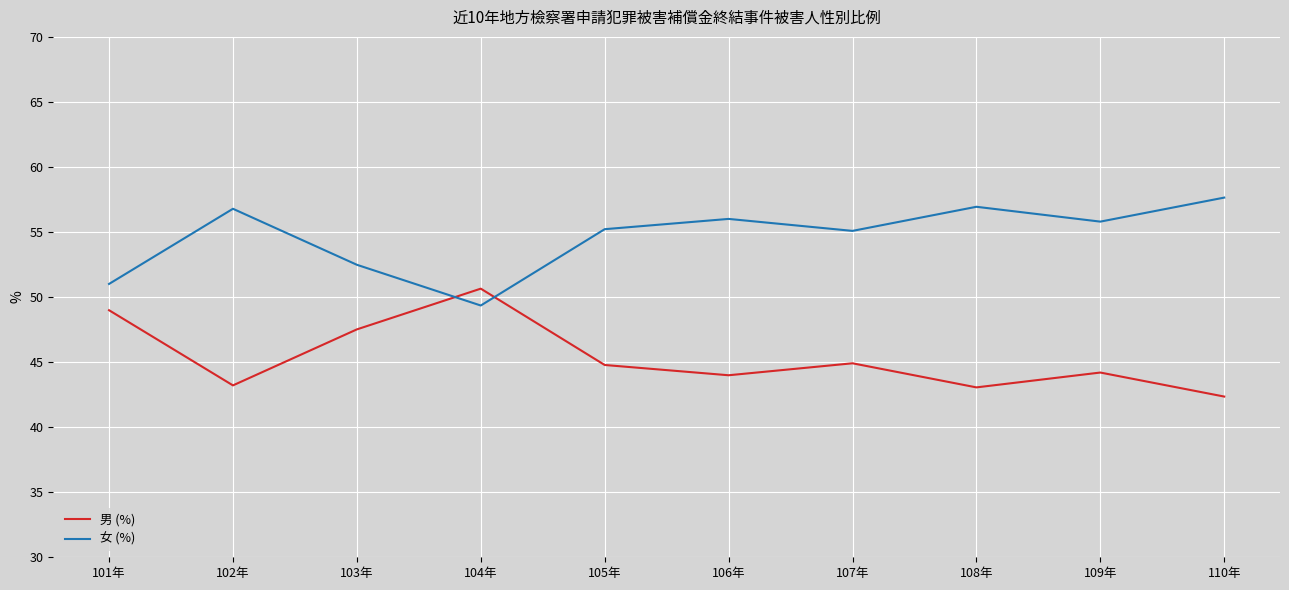

Rank the series by their average value, from lowest to highest.

男 (%), 女 (%)